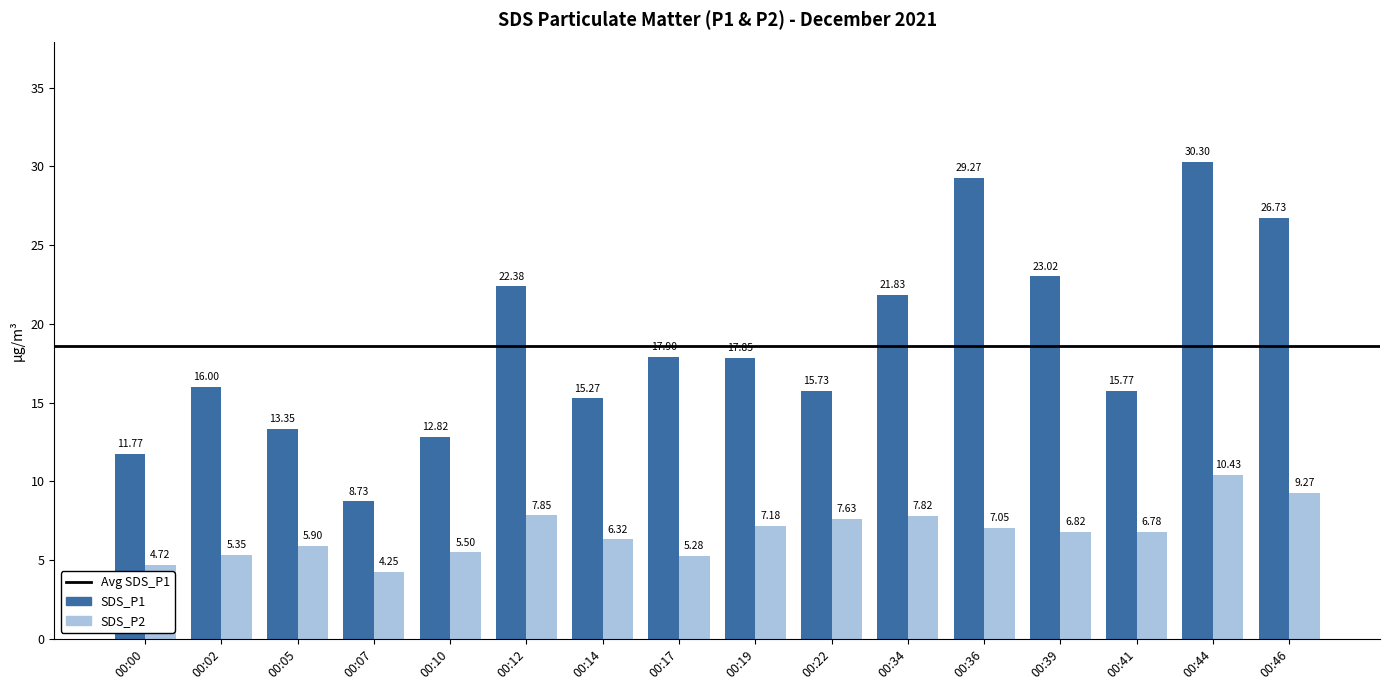

Is the value of SDS_P2 at 00:00 greater than the value of SDS_P1 at 00:00?

No